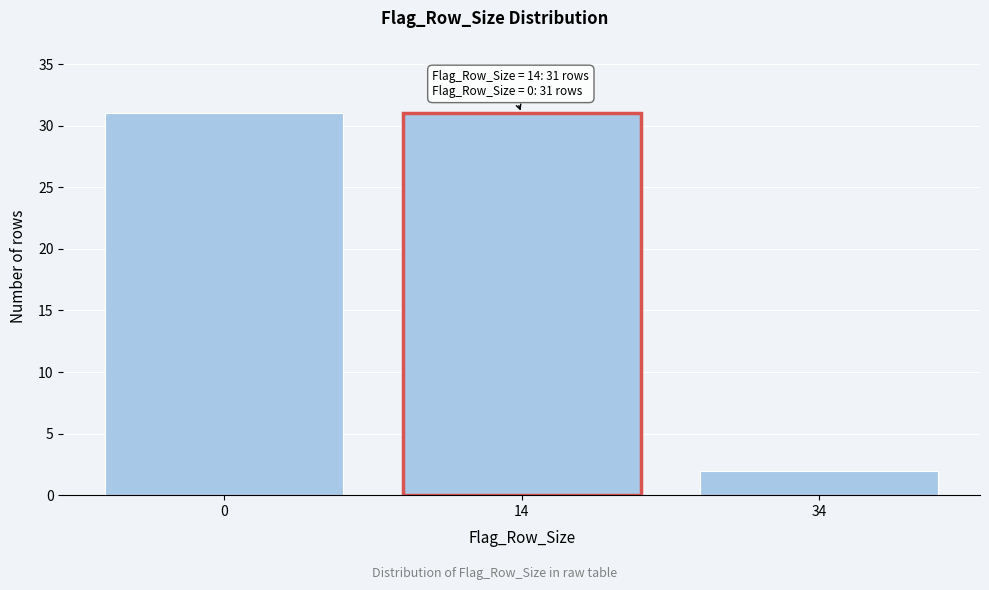

Reading right to left, list all the values displayed in this chart.

34=2	14=31	0=31